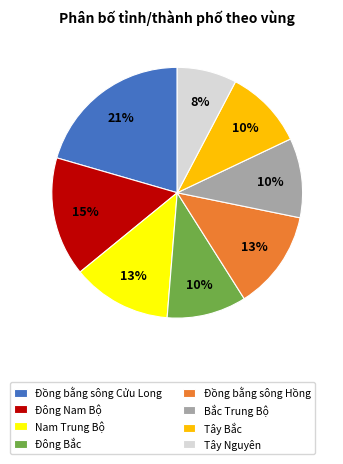

How many slices are in this pie chart?

8